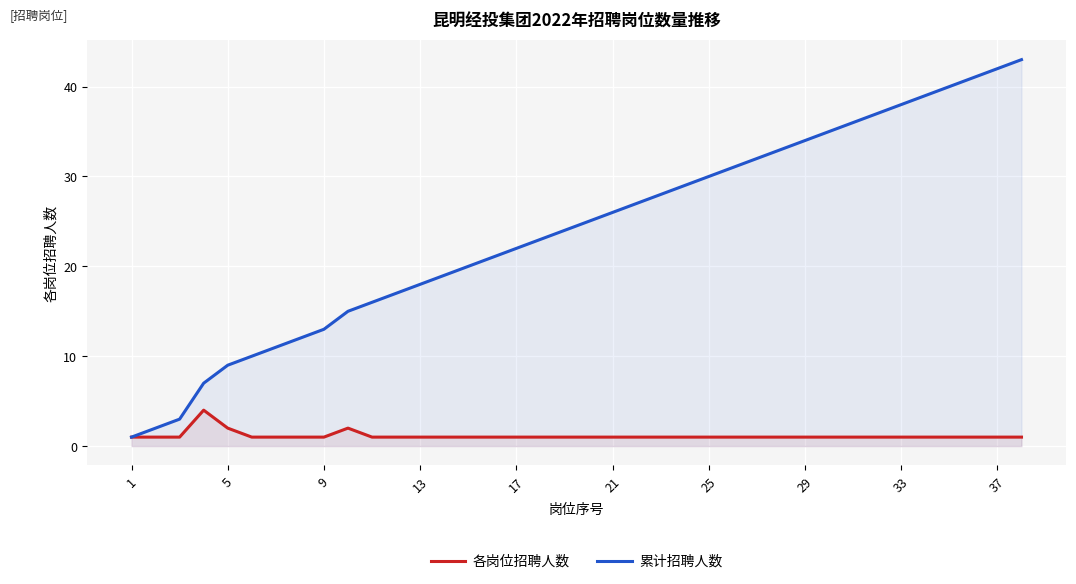

What is the value of the 各岗位招聘人数 point at the 7th from the left?

1